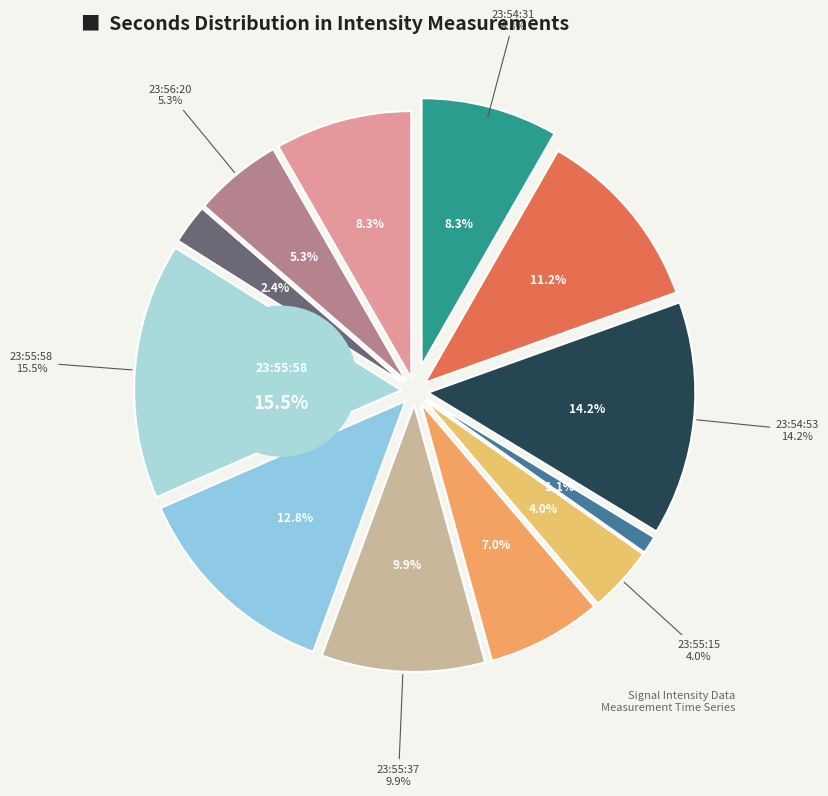

What percentage do 23:54 and 23:55 together represent?

29.7%